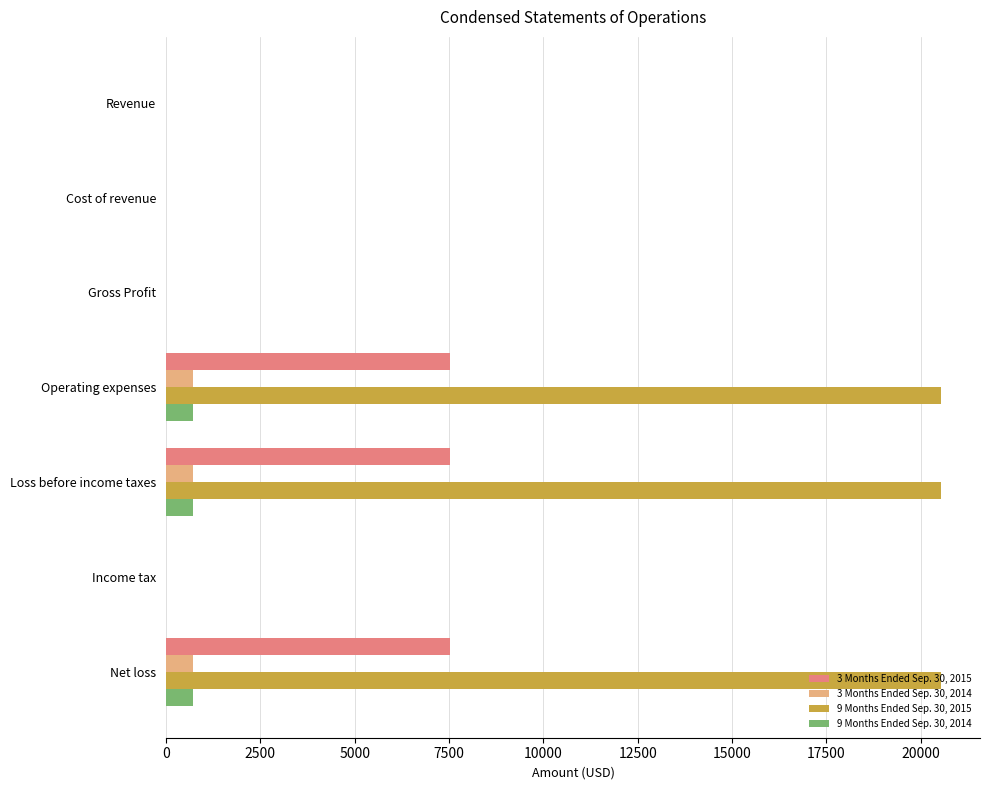

True or false: 9 Months Ended Sep. 30, 2014 has a value of 707 at Loss before income taxes.

True